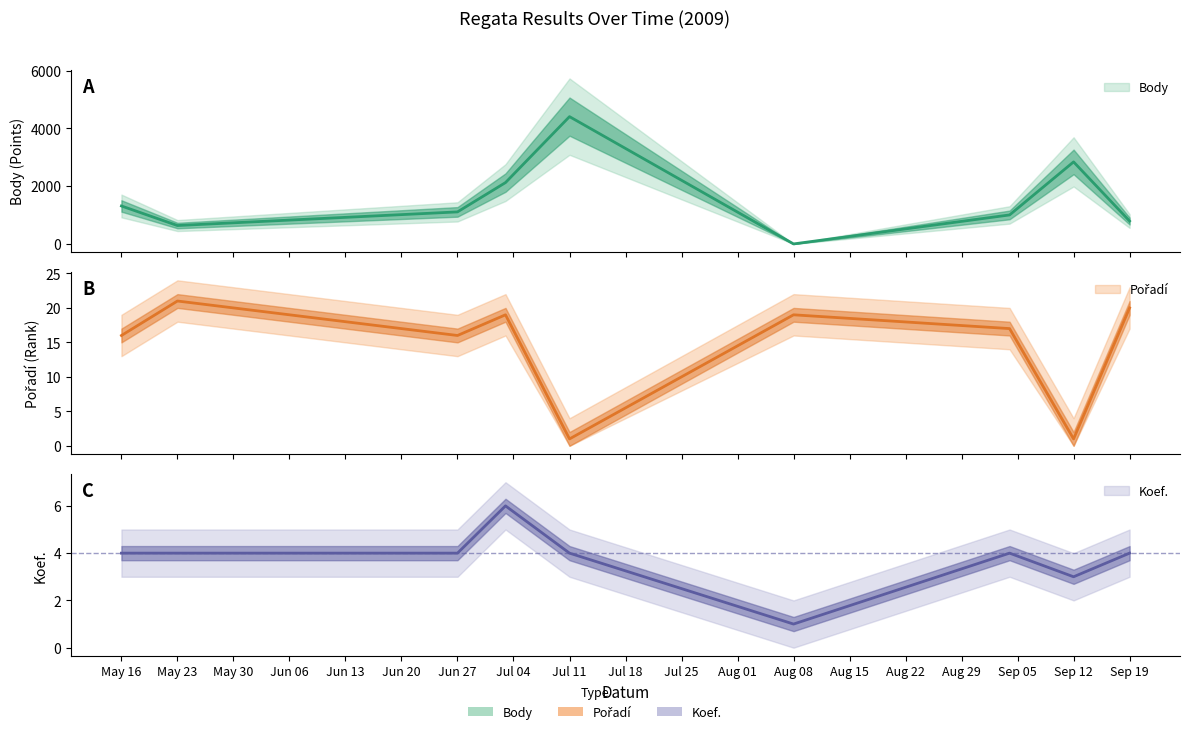

Reading right to left, list all the values displayed in this chart.

Body: 792	2838	1003	0	4404	2122	1108	636	1313
Pořadí: 20	1	17	19	1	19	16	21	16
Koef.: 4	3	4	1	4	6	4	4	4